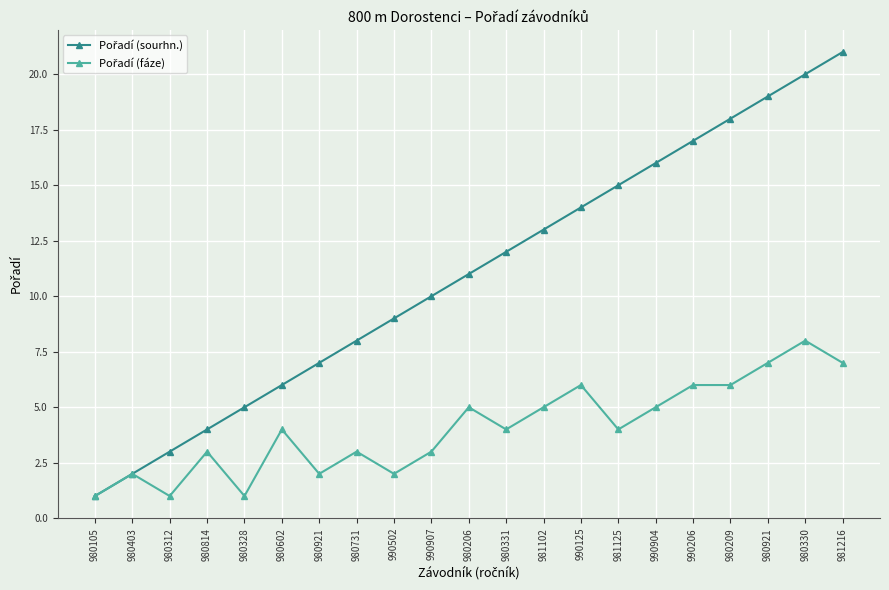

Count the Pořadí (fáze) values in the range 2 to 6.

15